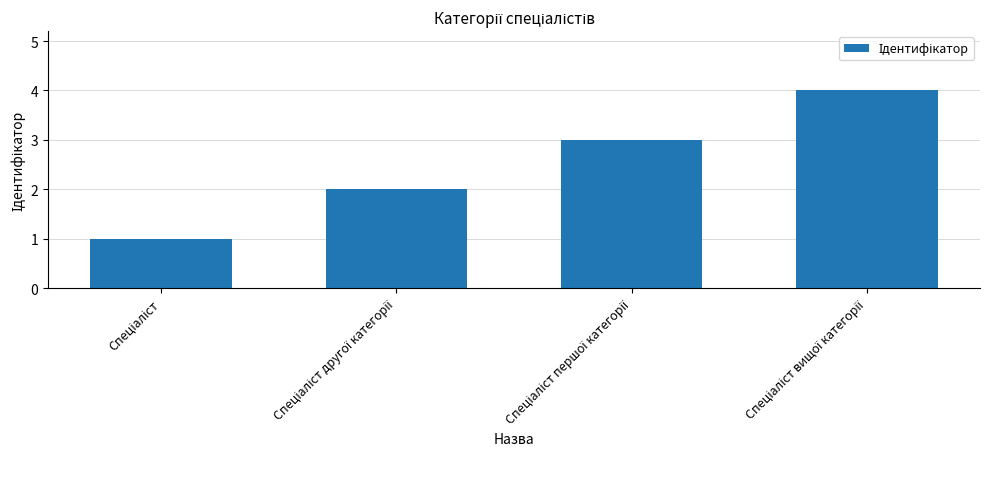

What is the greatest value displayed?

4